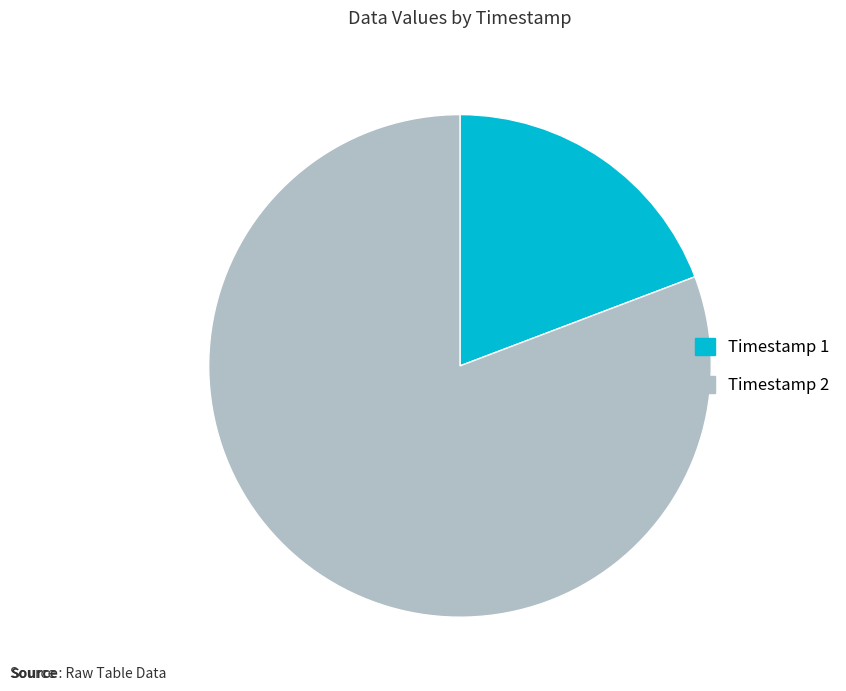

Which slice is the smallest?

Timestamp 1